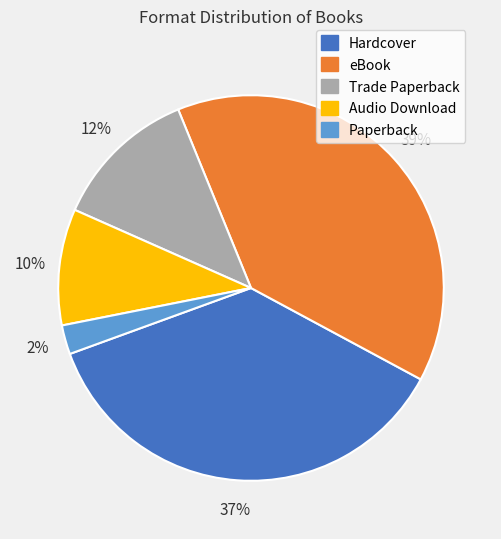

Count the number of slices in the pie.

5